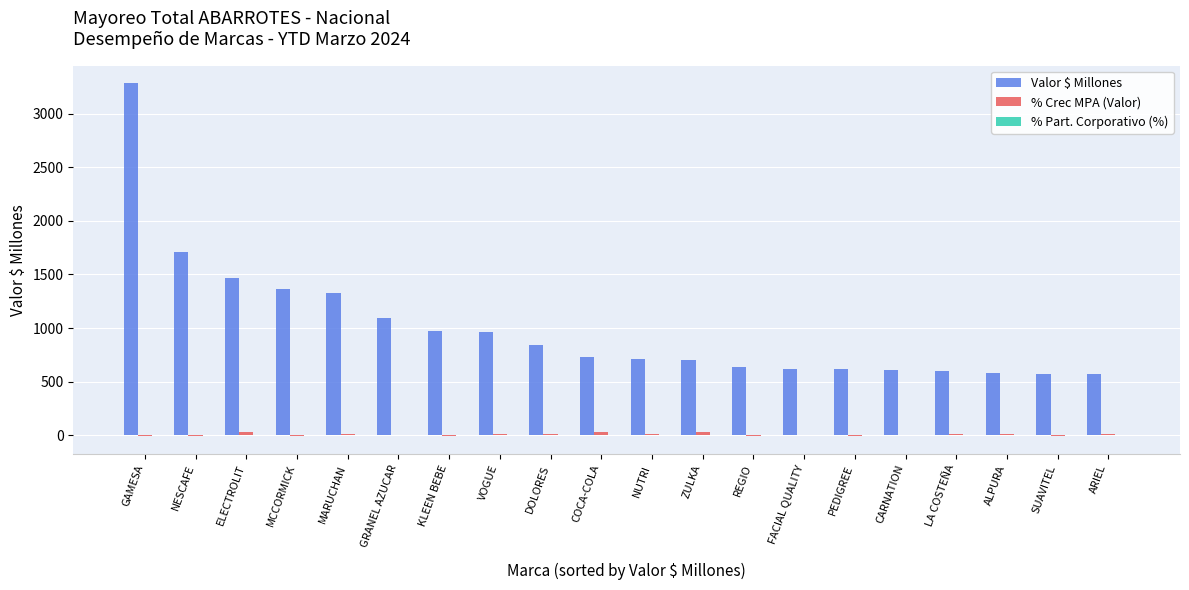

At which label is Valor $ Millones closest to 1924?

NESCAFE